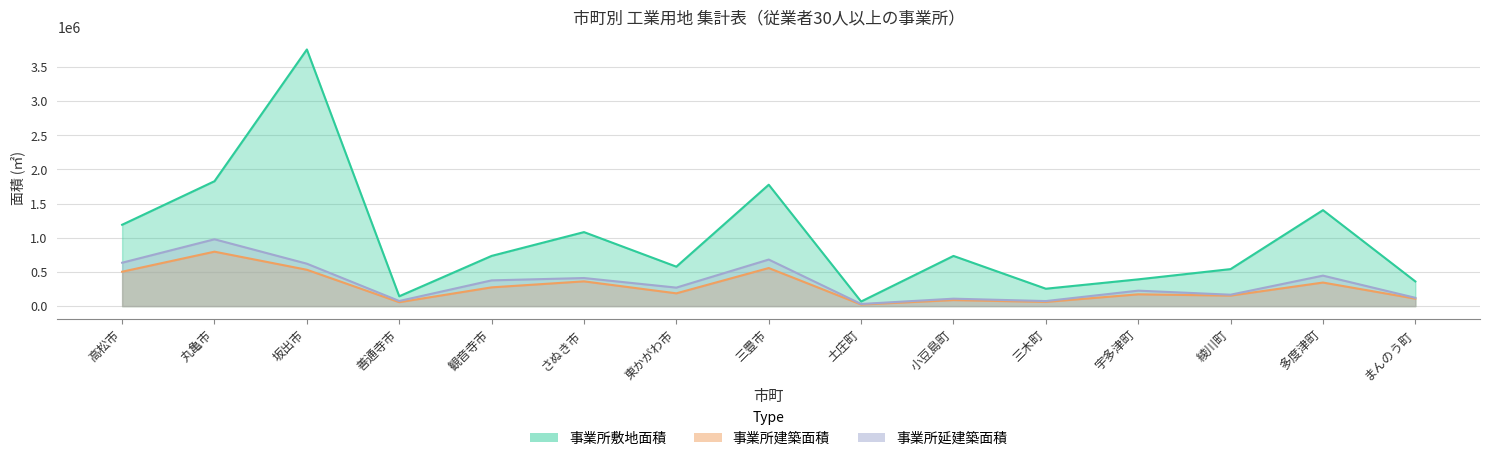

True or false: 事業所敷地面積 has a value of 6572684 at 坂出市.

False